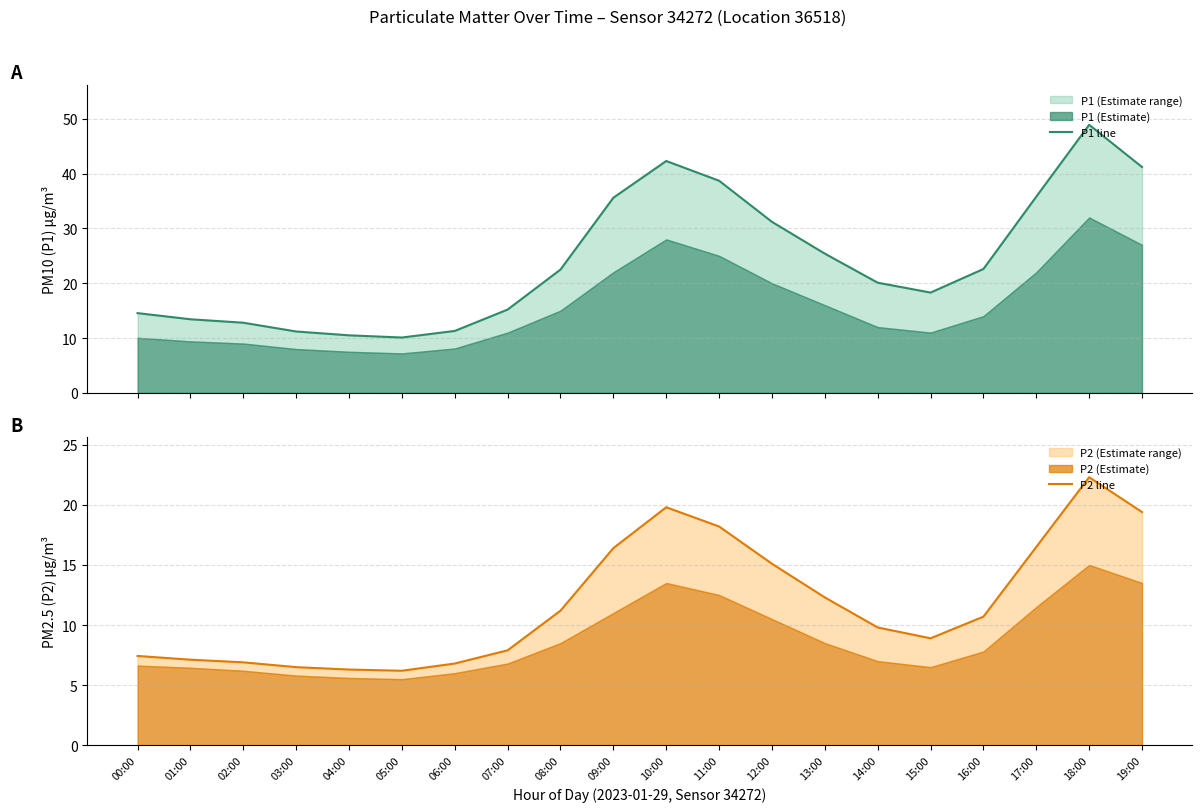

Where is P1 line nearest to the value 29?

12:00